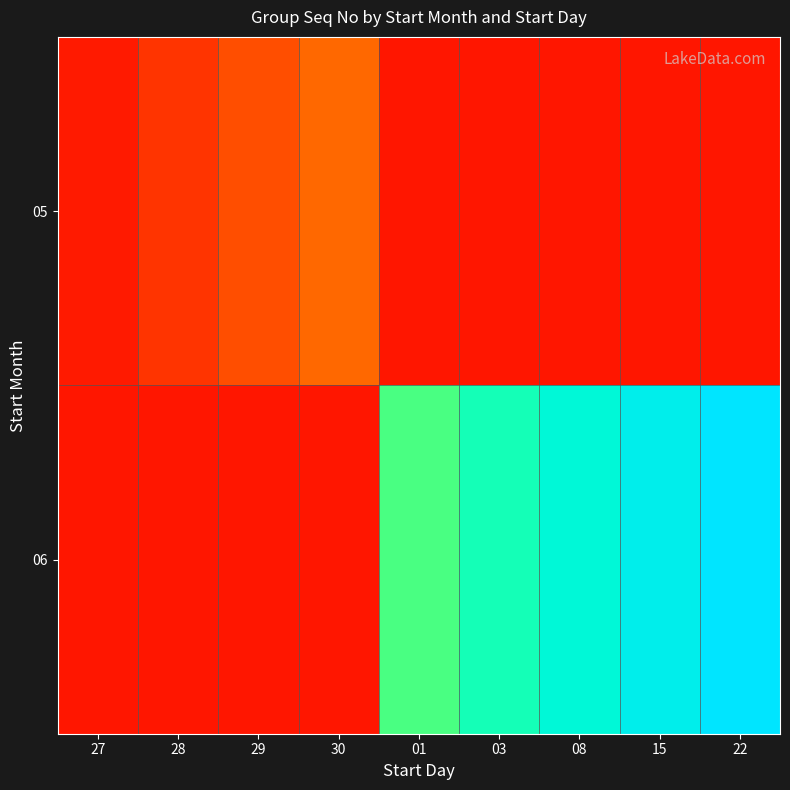

At 28, list the series in order from largest to smallest.

05, 06